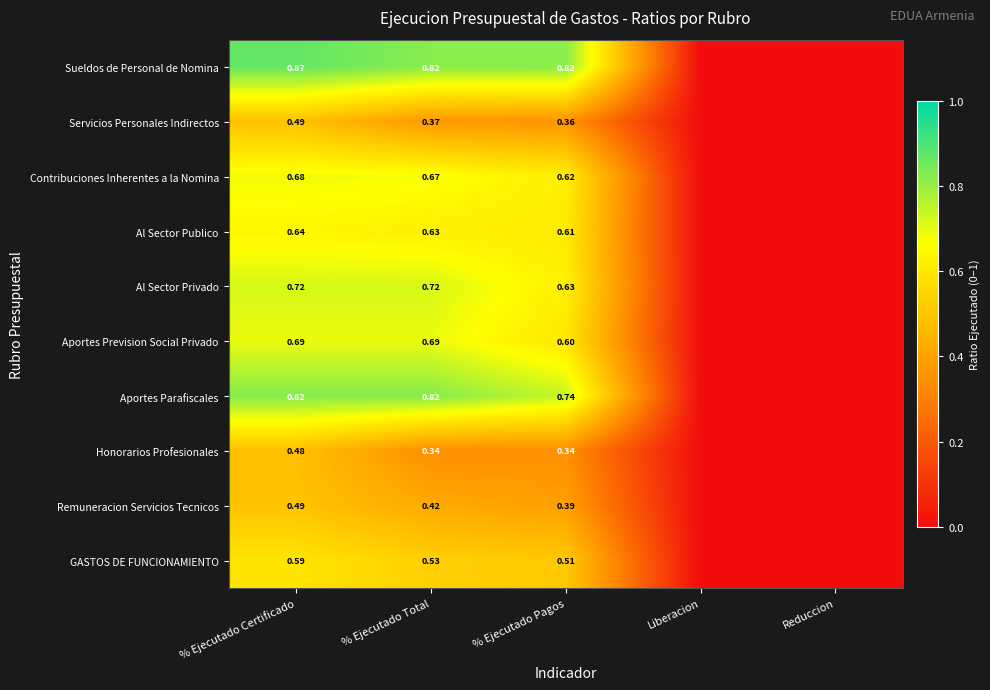

At % Ejecutado Pagos, list the series in order from smallest to largest.

Honorarios Profesionales, Servicios Personales Indirectos, Remuneracion Servicios Tecnicos, GASTOS DE FUNCIONAMIENTO, Aportes Prevision Social Privado, Al Sector Publico, Contribuciones Inherentes a la Nomina, Al Sector Privado, Aportes Parafiscales, Sueldos de Personal de Nomina